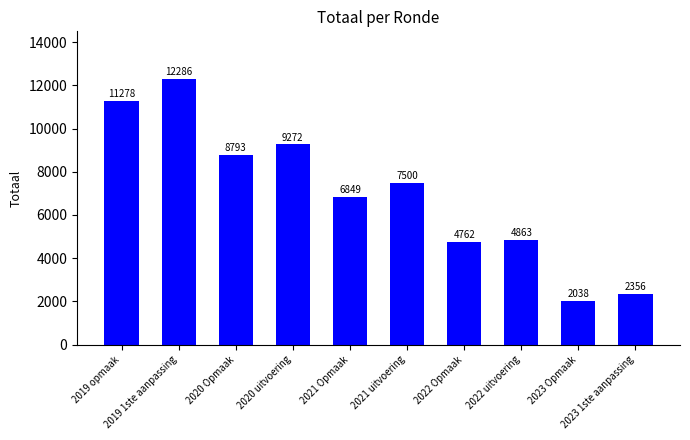

What is the change in value from 2020 Opmaak to 2021 Opmaak?

-1944